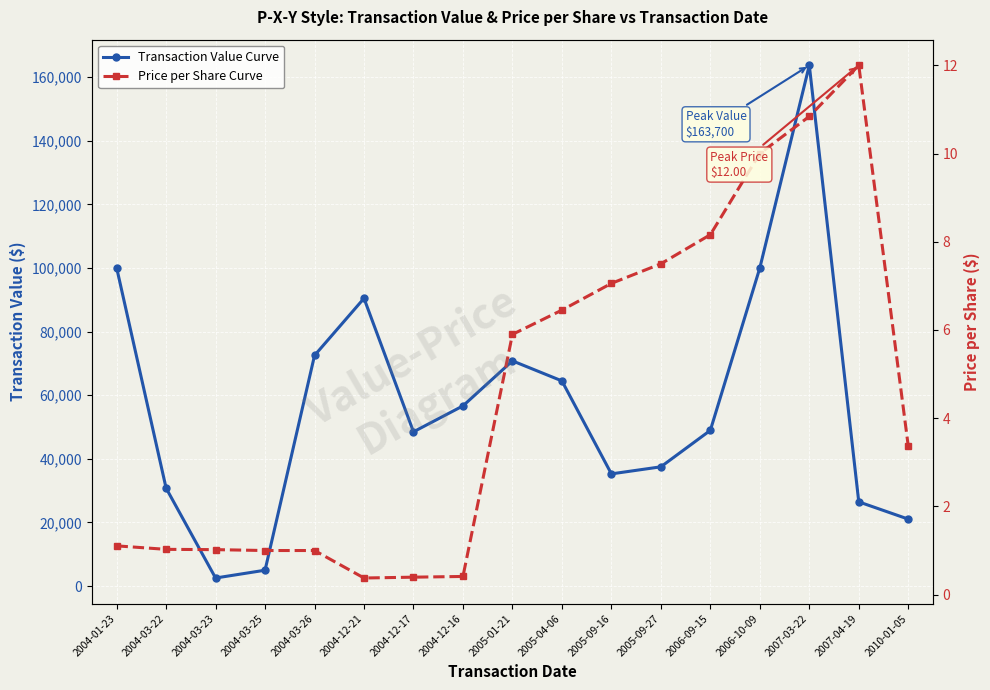

Which category has the highest value across all series?

2007-03-22